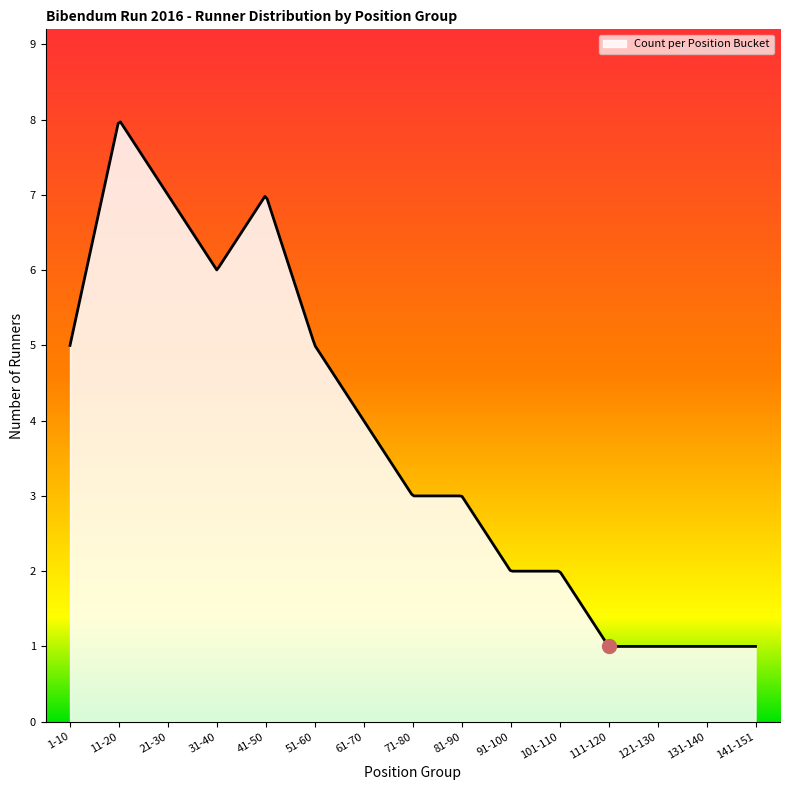

What is the difference between the maximum and minimum values?

7.0